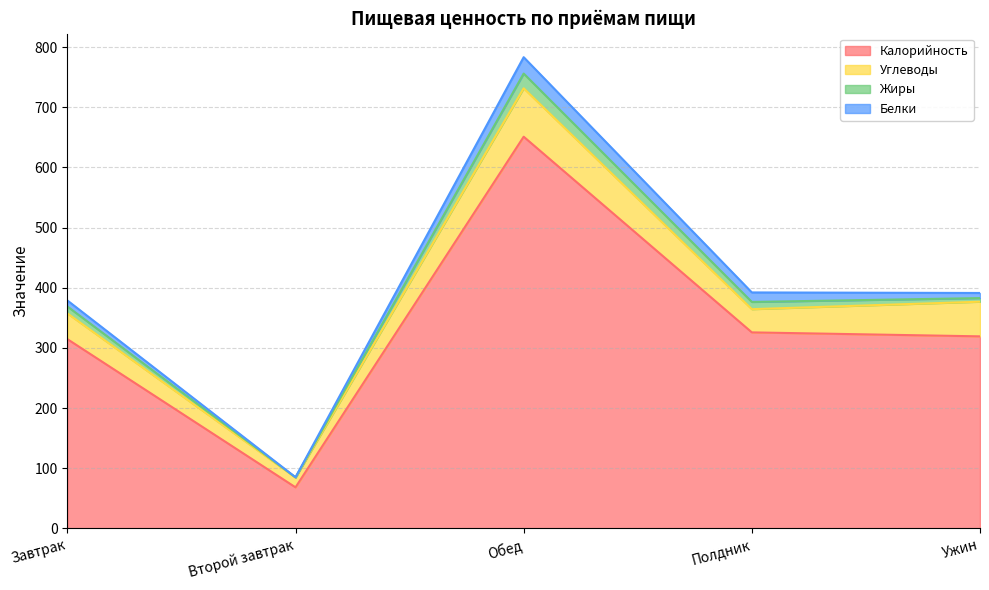

Where is the first local minimum for Белки?

Второй завтрак